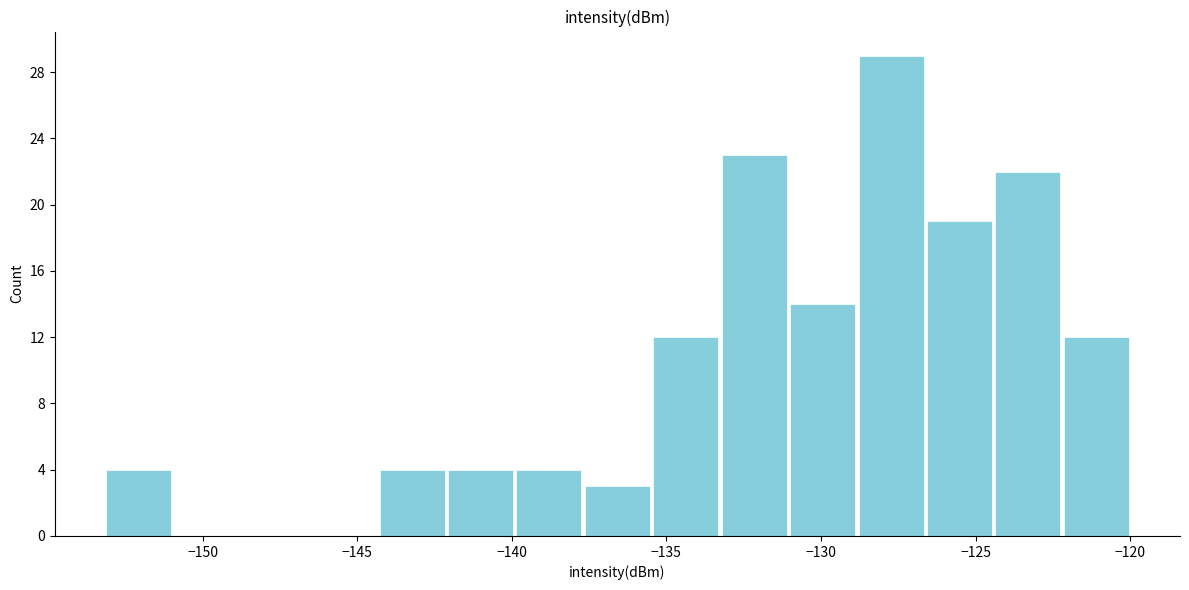

How tall is the bar that spans -131.0 to -129.0 on the x-axis? Neither the bar edges nor the heights are printed on the chart, so give them approximately, as read against the axes.

14